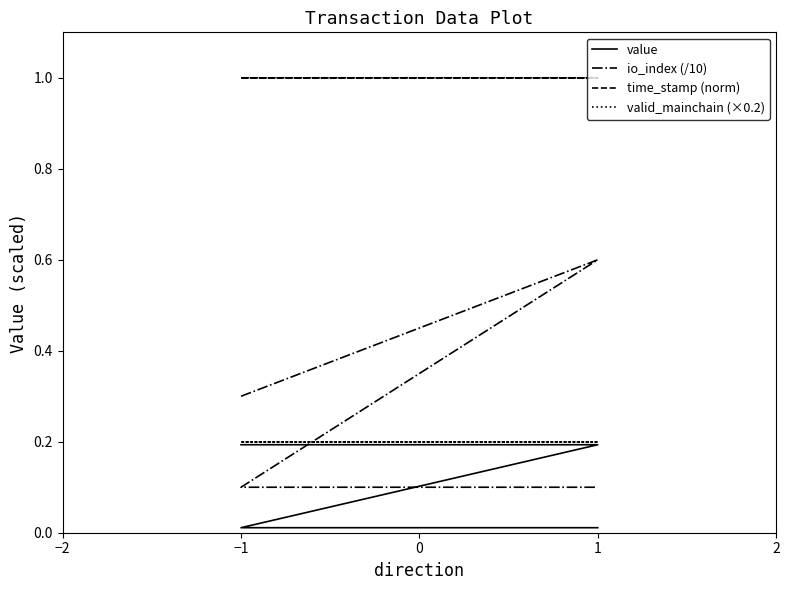

What are all the series names shown in the legend?

value, io_index (/10), time_stamp (norm), valid_mainchain (×0.2)